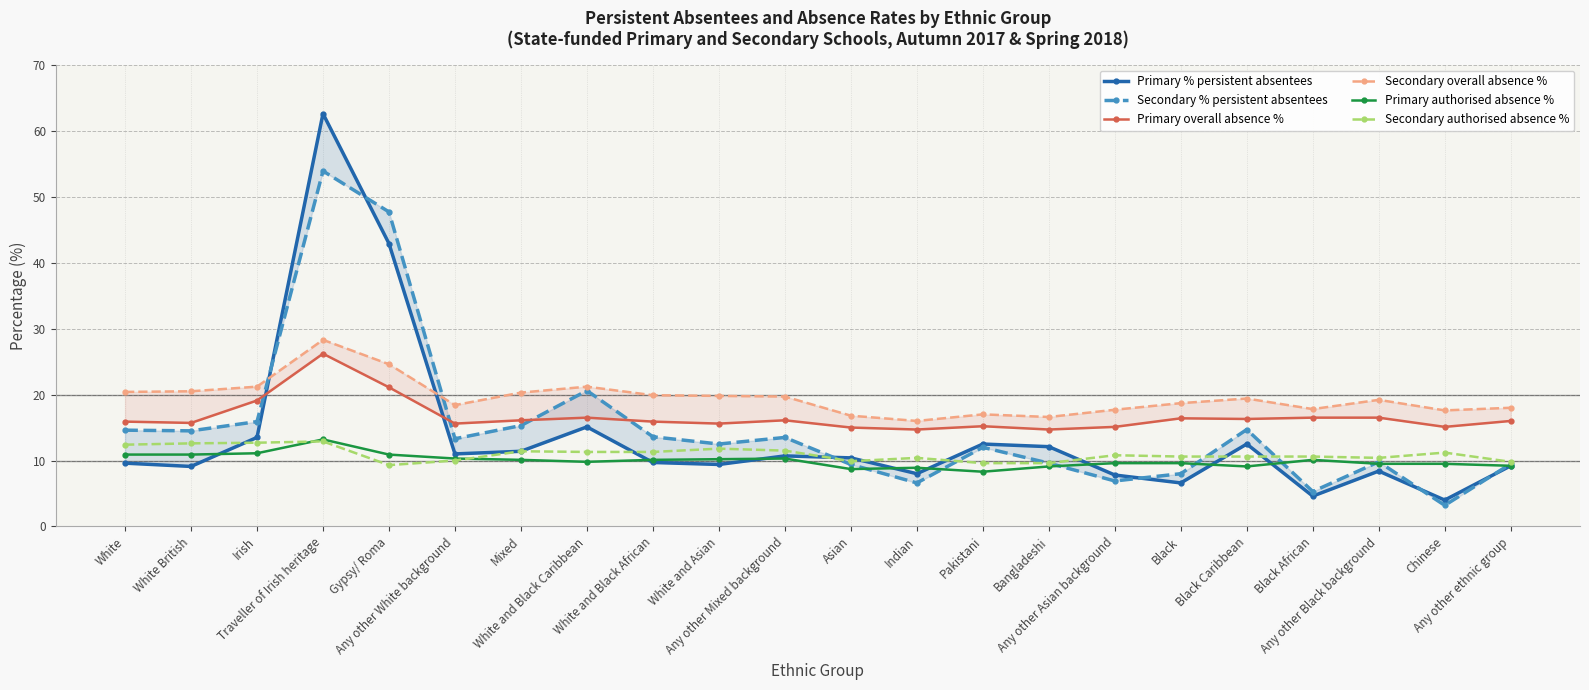

At how many categories does at least one series exceed 13?

22